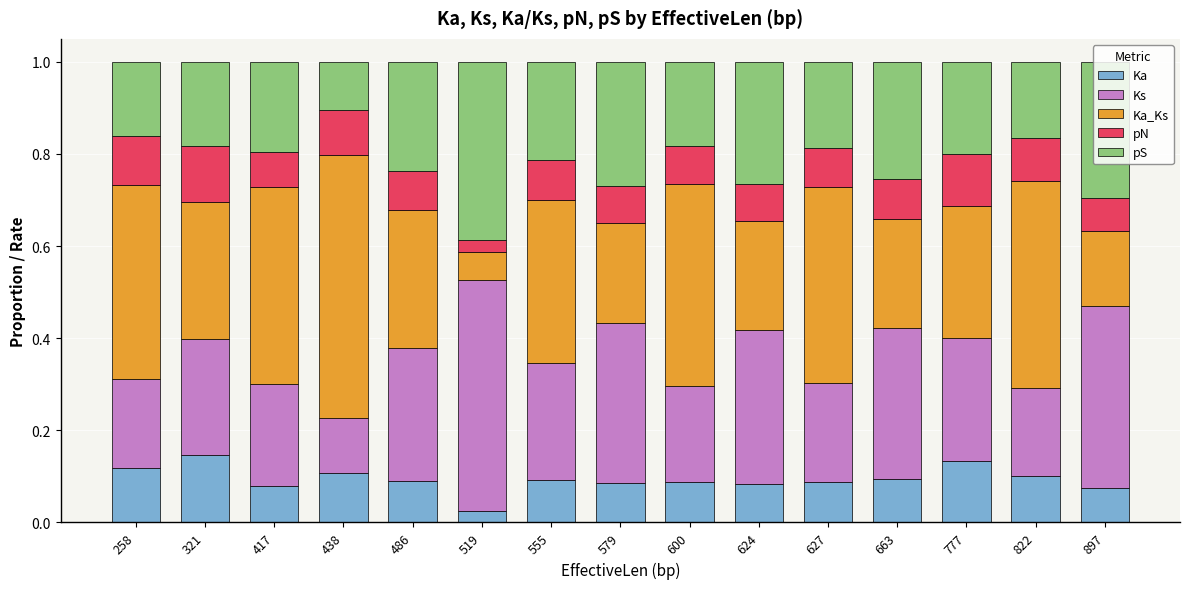

What is the total value across all series at 438?

1.0